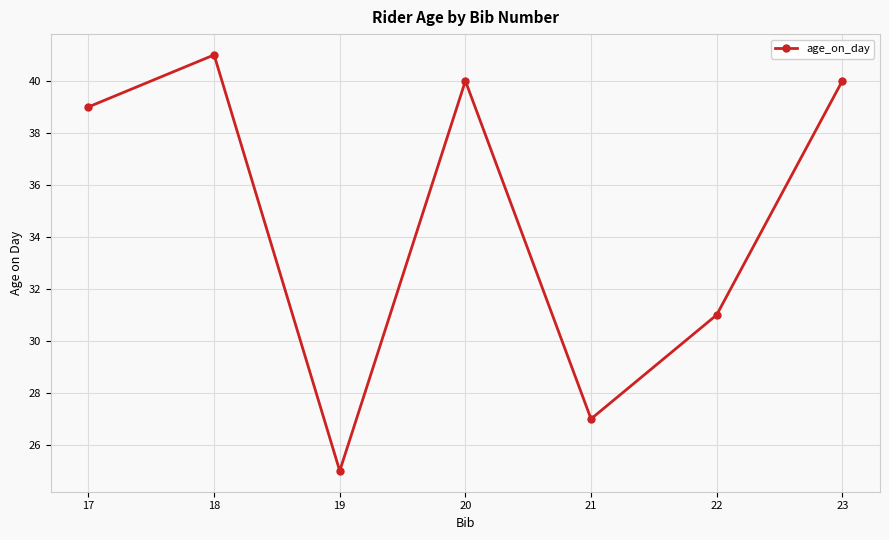

How many points are higher than both their immediate neighbors (excluding endpoints)?

2